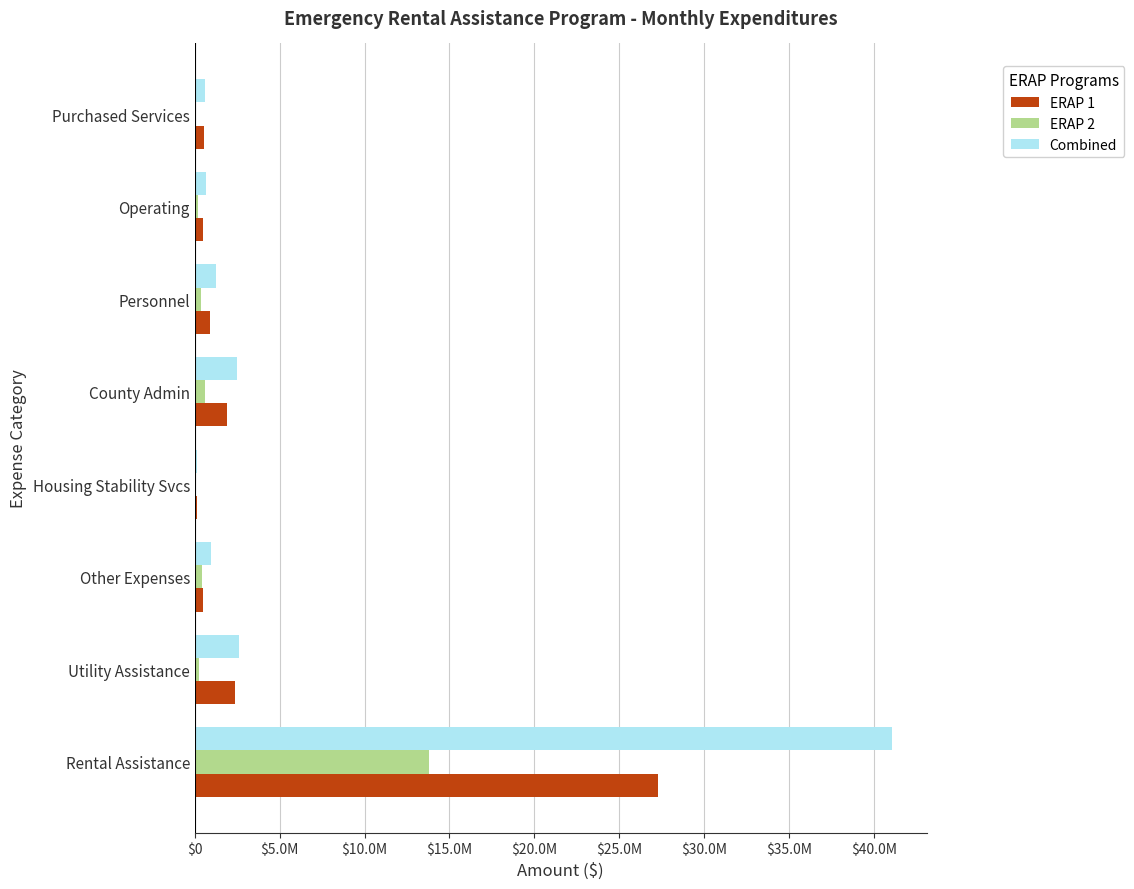

What are all the series names shown in the legend?

ERAP 1, ERAP 2, Combined